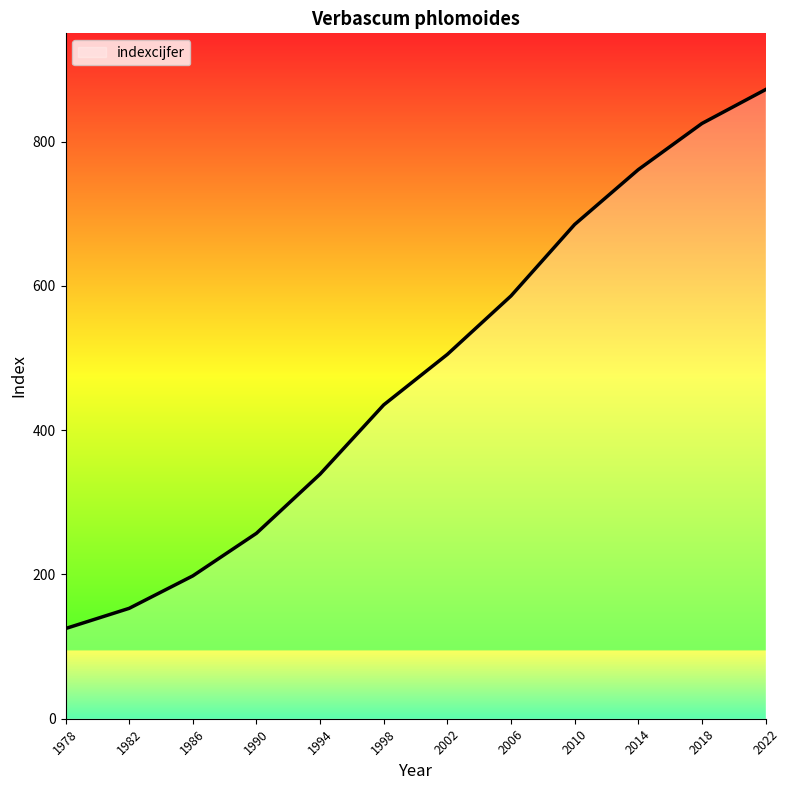

What is the change in value from 1994 to 2014?

+422